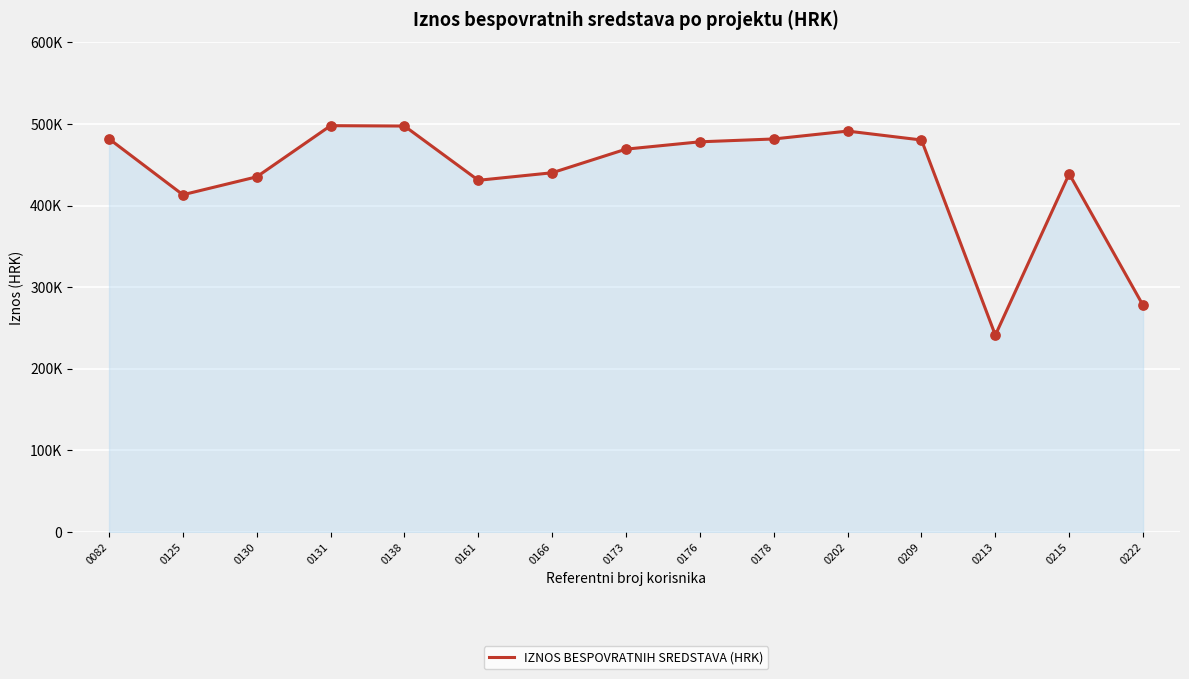

Is this an area chart (filled region under the line)?

Yes